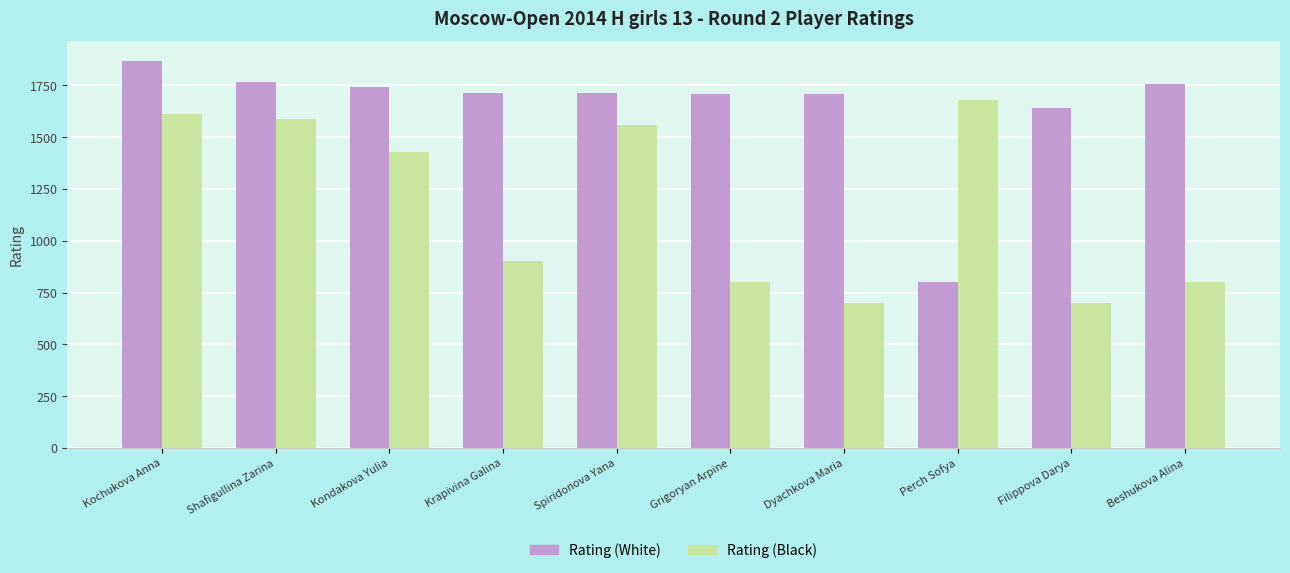

Rank the series by their maximum value, from highest to lowest.

Rating (White), Rating (Black)